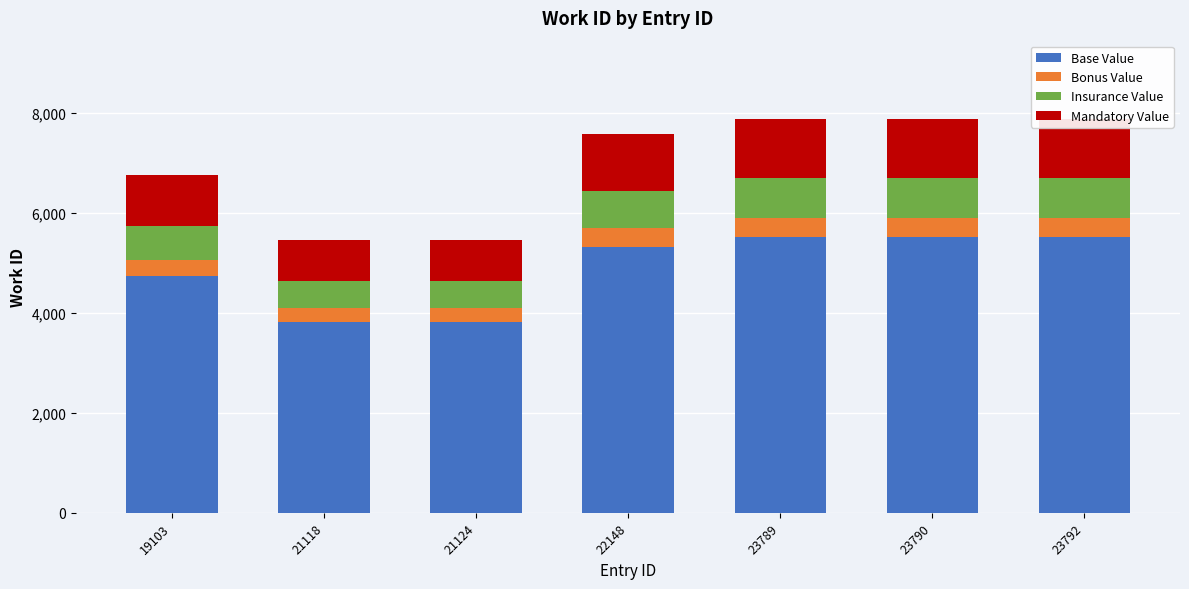

Where does the Mandatory Value series first go above 1137?

22148